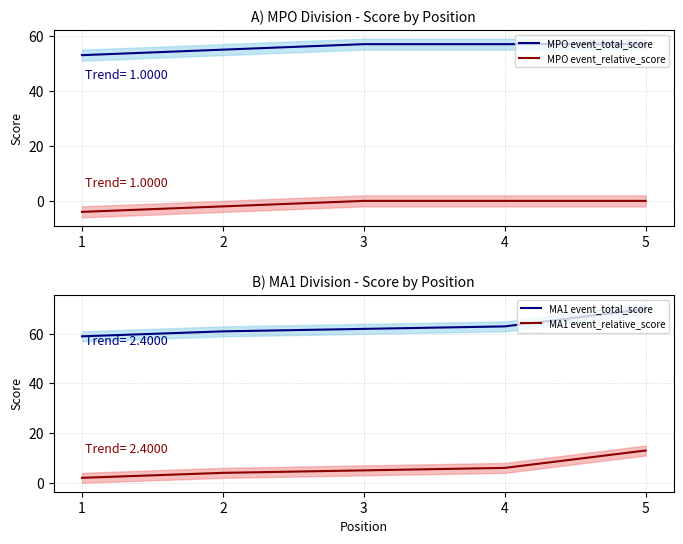

True or false: MPO event_total_score and MA1 event_relative_score cross at least once.

False